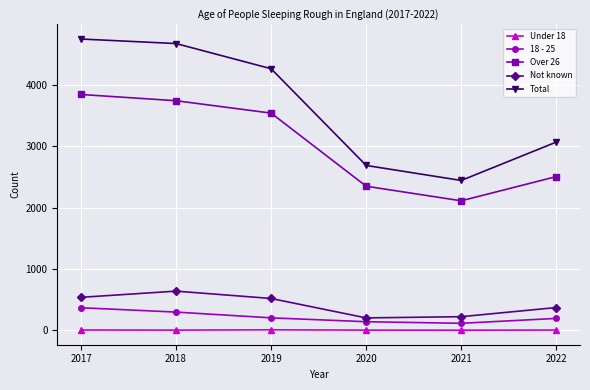

Which series has the widest spread of values?

Total